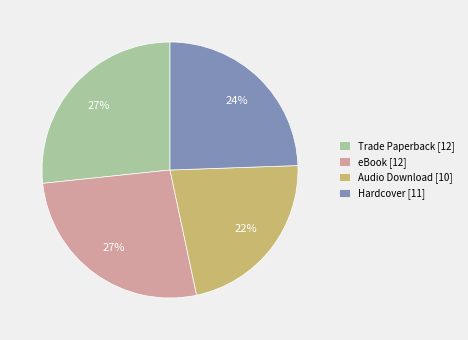

To the nearest percent, what is the combined percentage of Audio Download and Trade Paperback?

49%